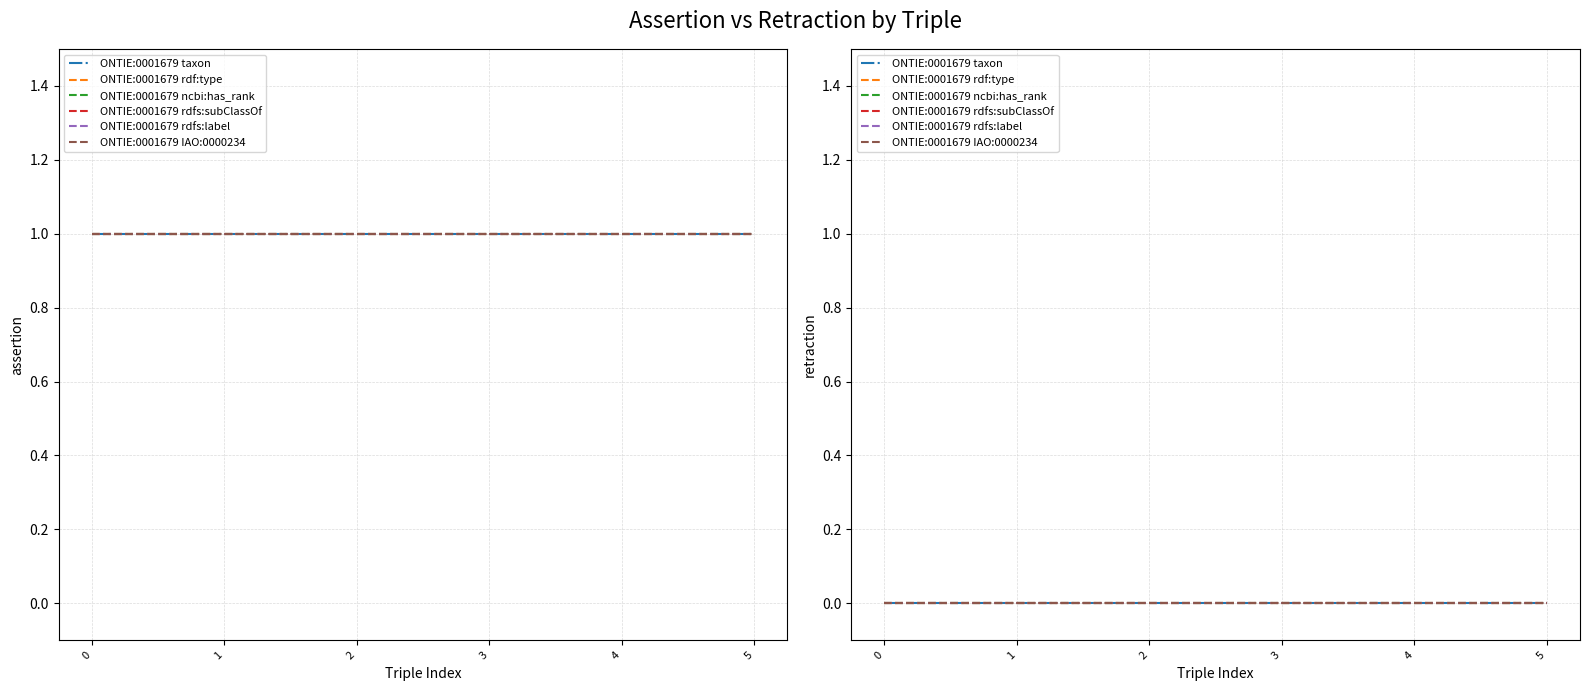

Reading left to right, extract all data points from this chart.

assertion: ONTIE:0001679 taxon=1	ONTIE:0001679 rdf:type=1	ONTIE:0001679 ncbi:has_rank=1	ONTIE:0001679 rdfs:subClassOf=1	ONTIE:0001679 rdfs:label=1	ONTIE:0001679 IAO:0000234=1
retraction: ONTIE:0001679 taxon=0	ONTIE:0001679 rdf:type=0	ONTIE:0001679 ncbi:has_rank=0	ONTIE:0001679 rdfs:subClassOf=0	ONTIE:0001679 rdfs:label=0	ONTIE:0001679 IAO:0000234=0